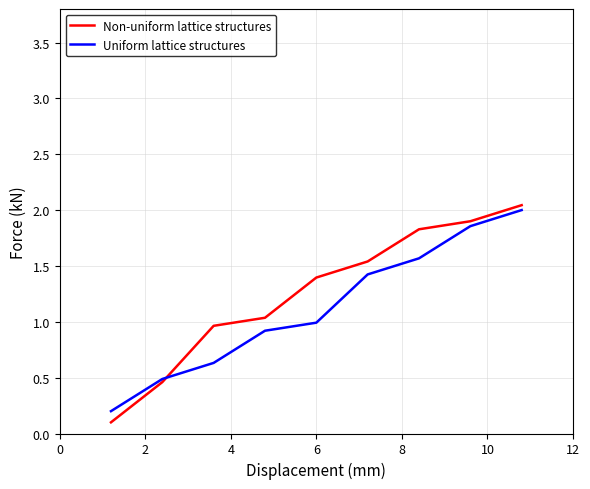

What is the difference between the second highest and second lowest values in the Uniform lattice structures series?

1.4